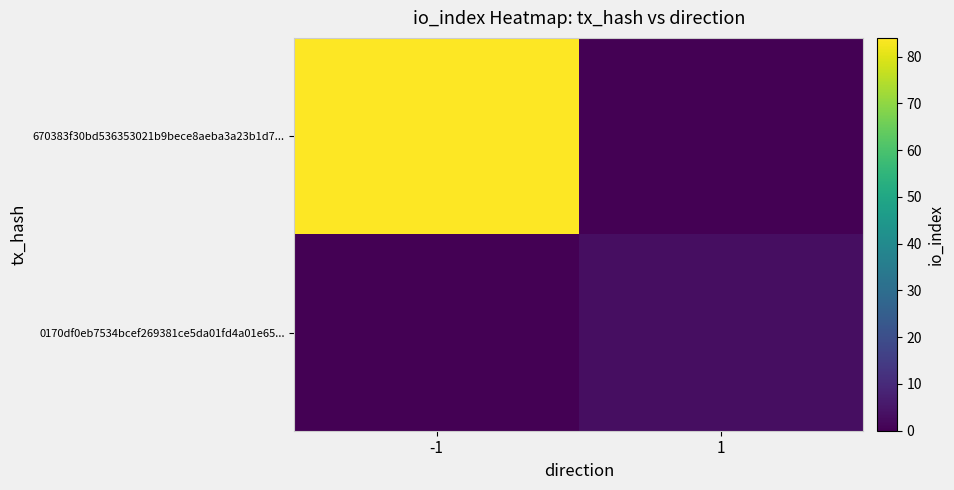

Which series has the largest range (max minus min)?

670383f30bd536353021b9bece8aeba3a23b1d7...